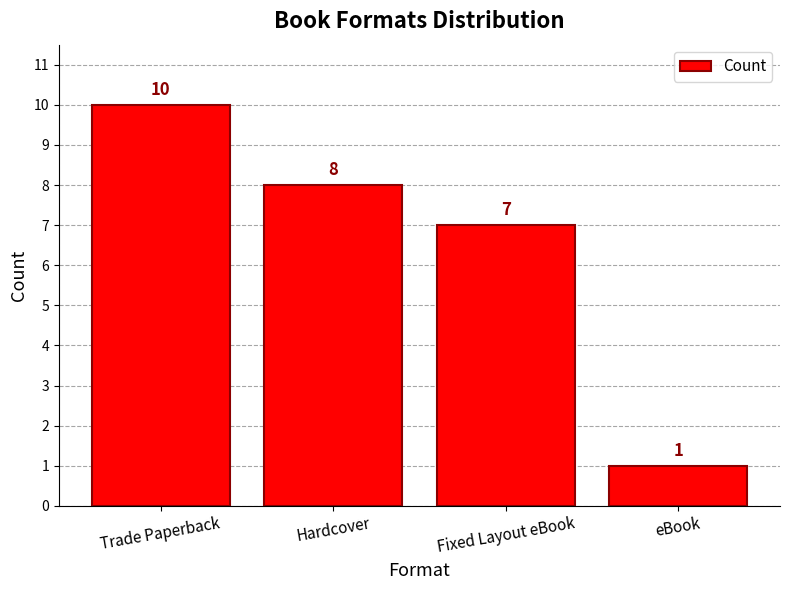

Are the bars grouped side by side (vs. stacked)?

No